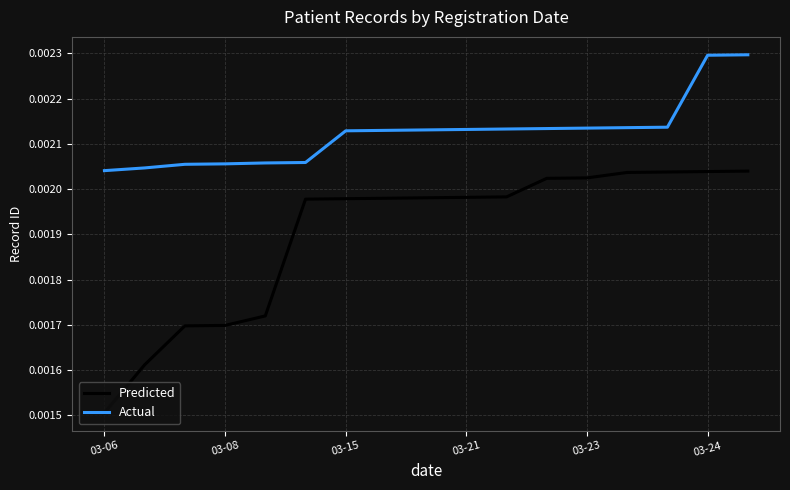

Which series has the widest spread of values?

Predicted